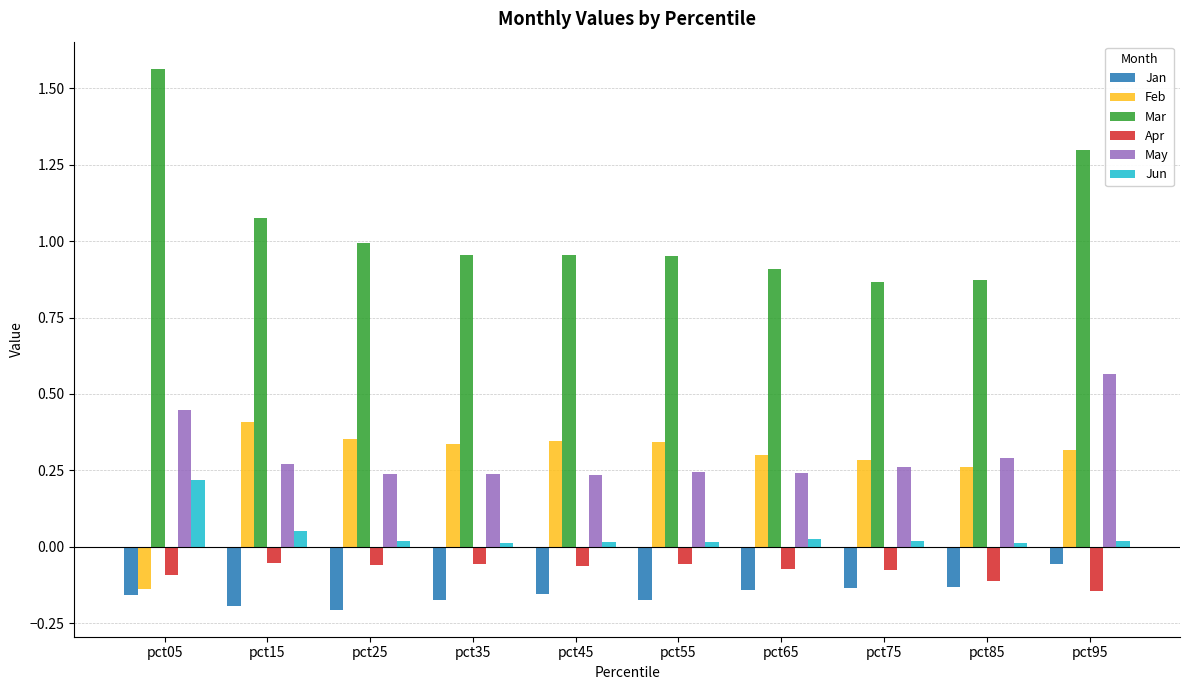

What is the difference between the highest and lowest values at pct15?

1.3